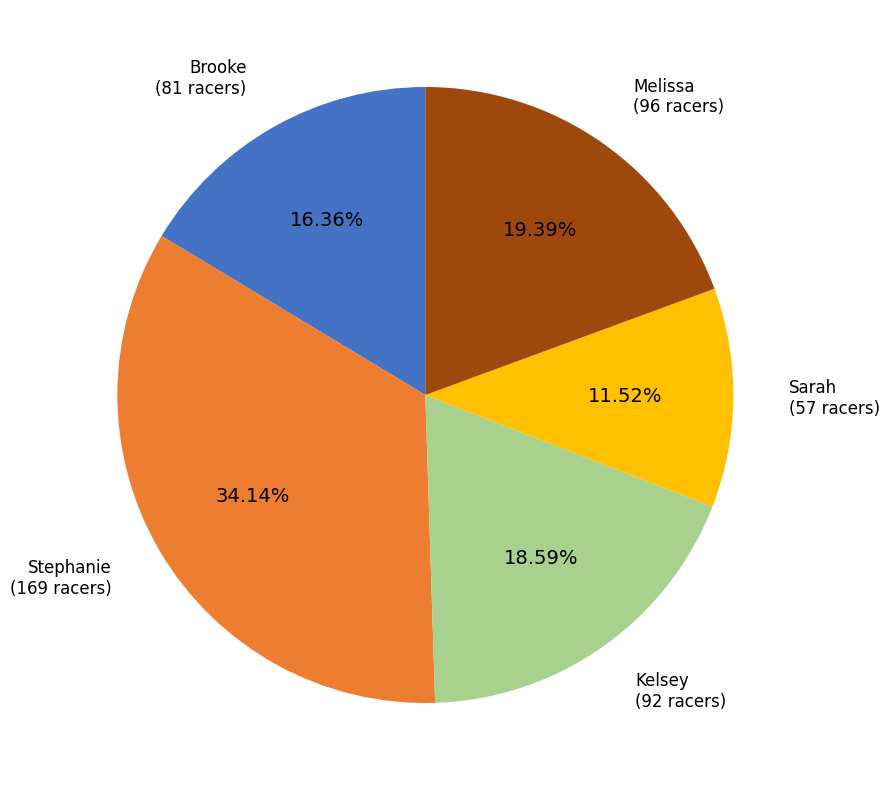

Does Stephanie represent more than half of the total?

No